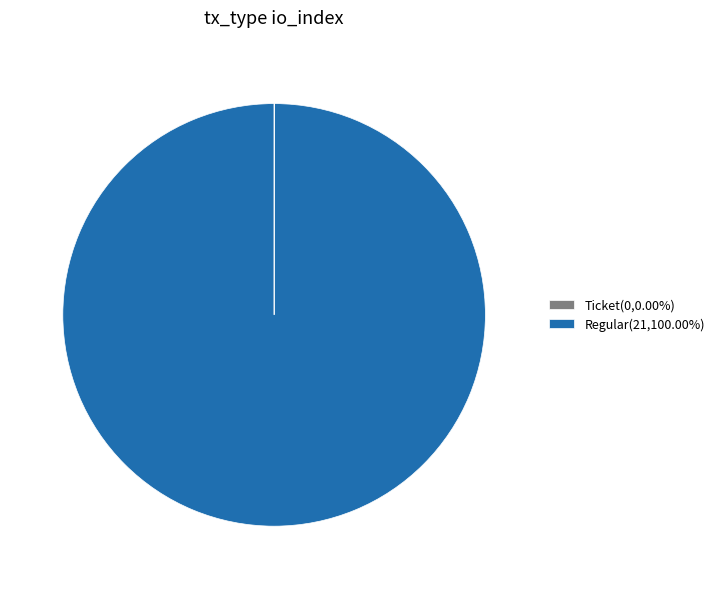

Is there a majority slice in this chart?

Yes